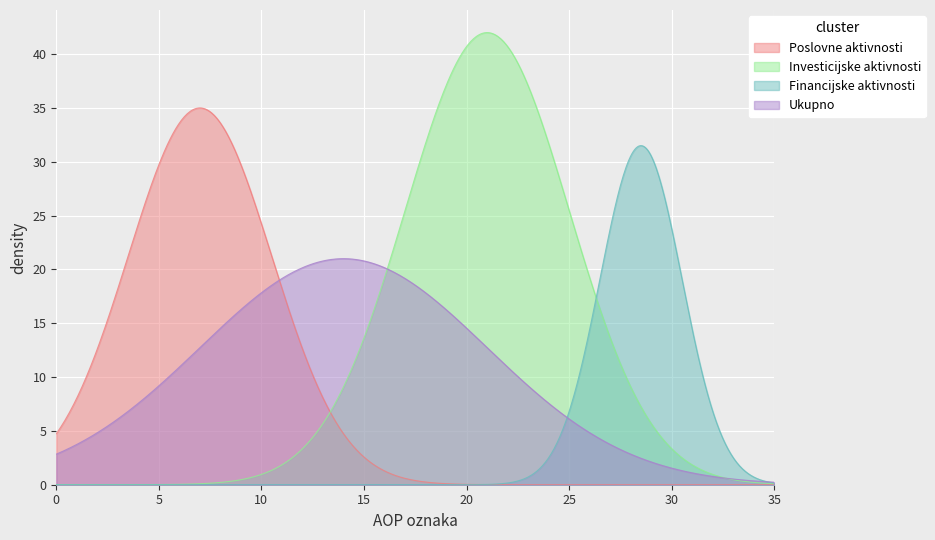

What is the greatest value displayed?

42.0